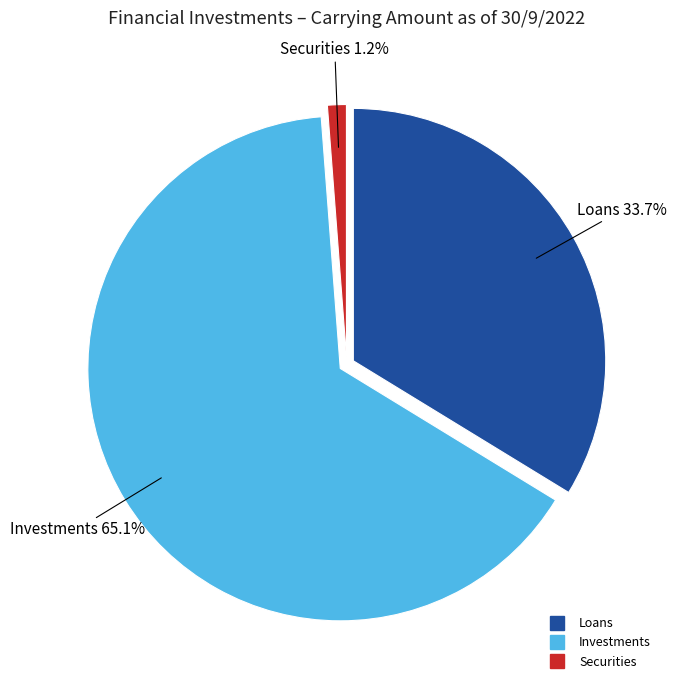

How much of the chart is everything except Loans?

66.3%